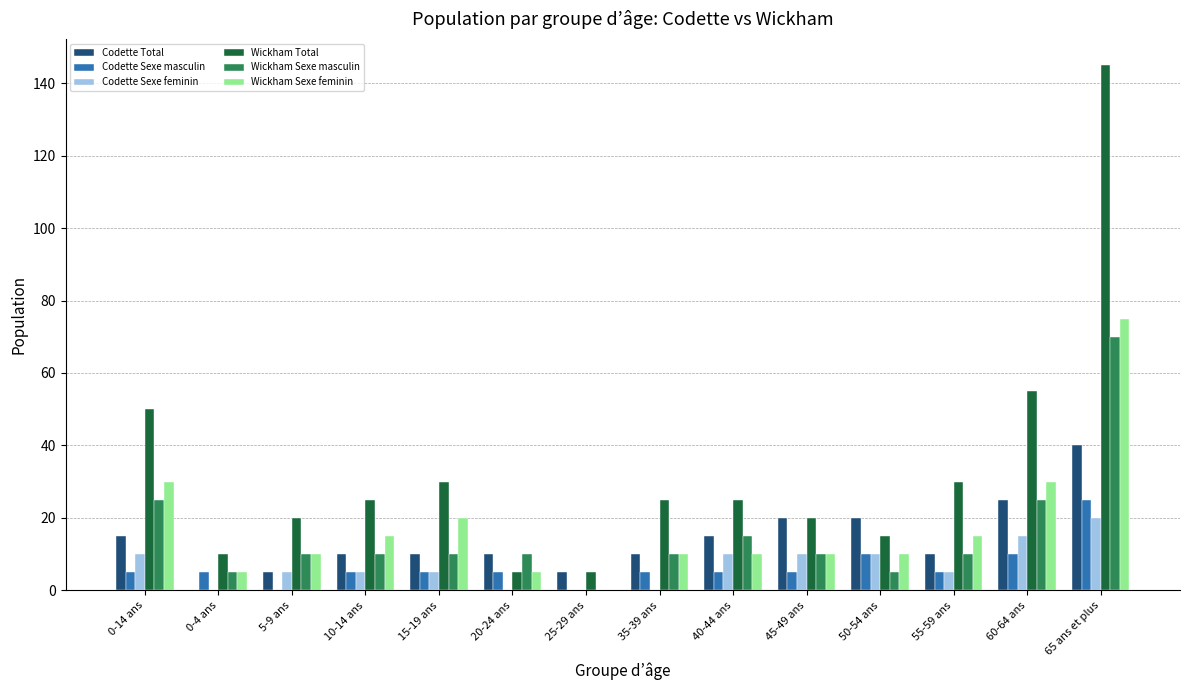

True or false: Codette Total has a value of 10 at 15-19 ans.

True